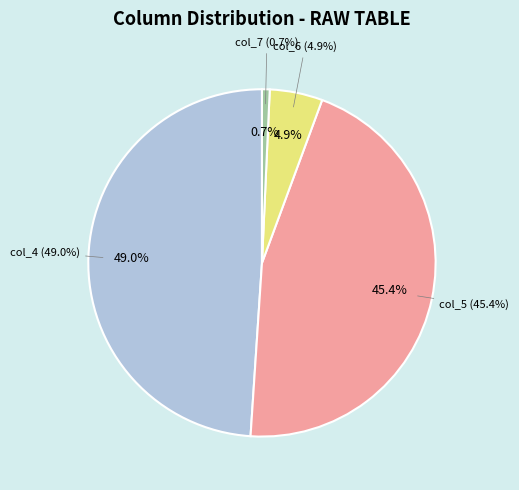

Is the sum of 4 and 9 greater than half?

No